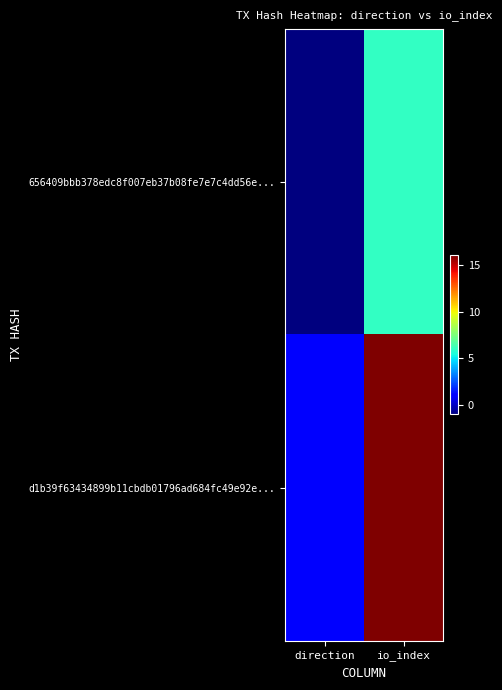

What is the greatest value displayed?

16